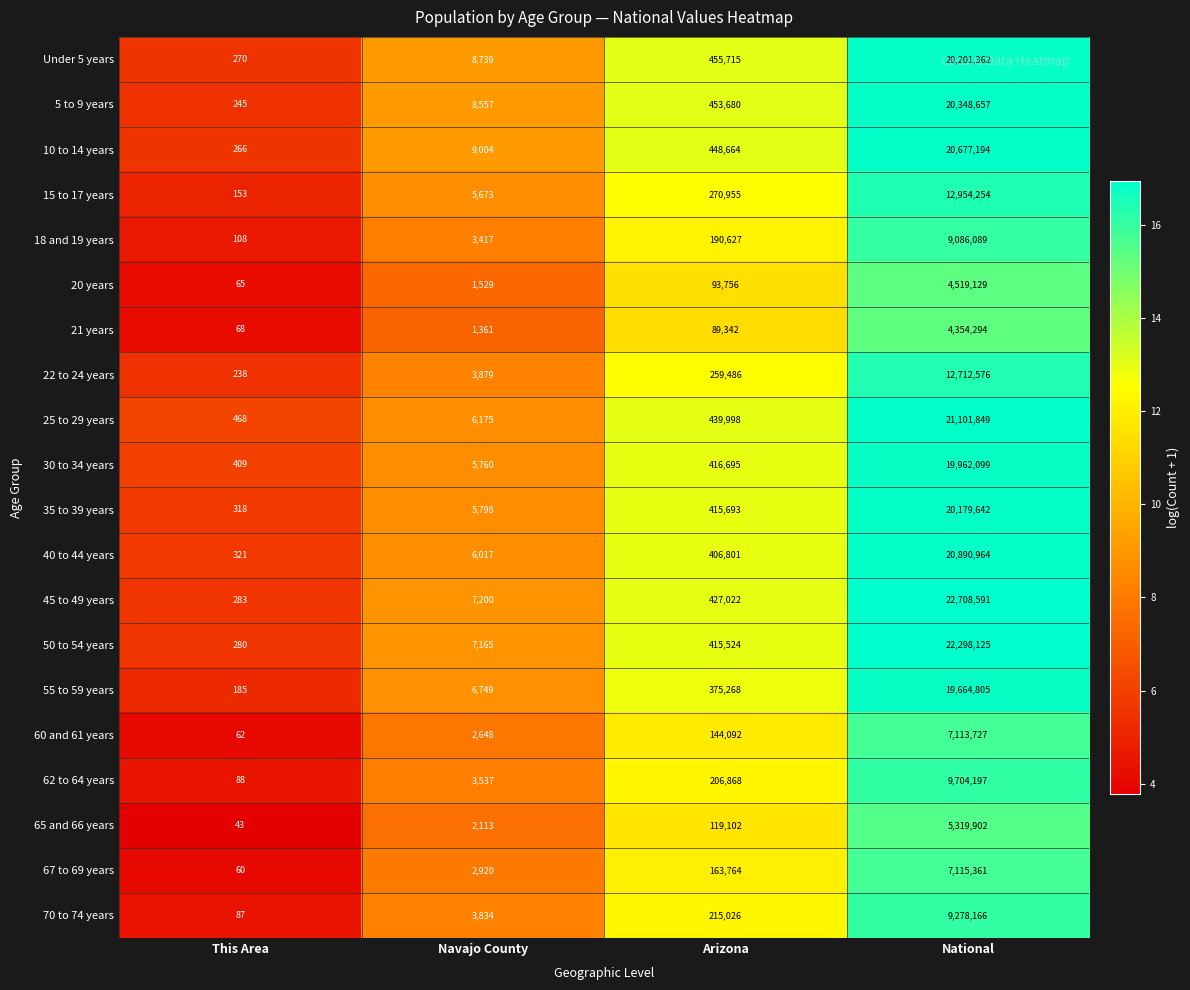

What is the difference between the maximum and minimum values in the 40 to 44 years series?

20890643